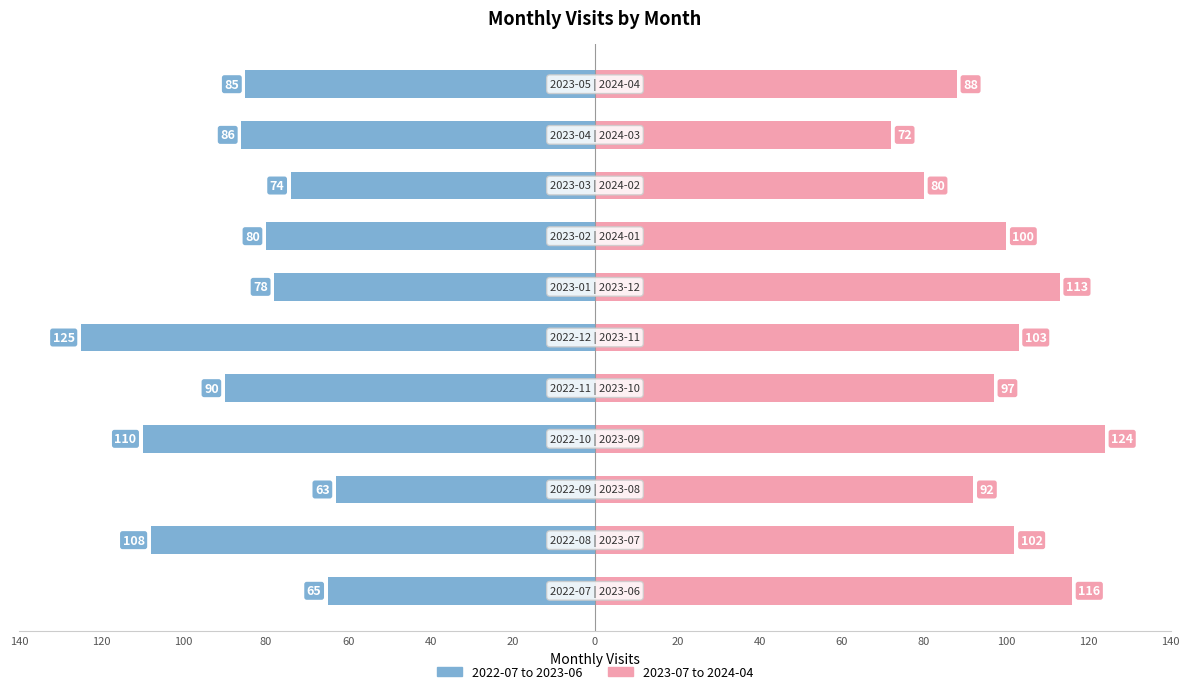

The value of 2022-07 to 2023-06 at 20 is -140. True or false?

False